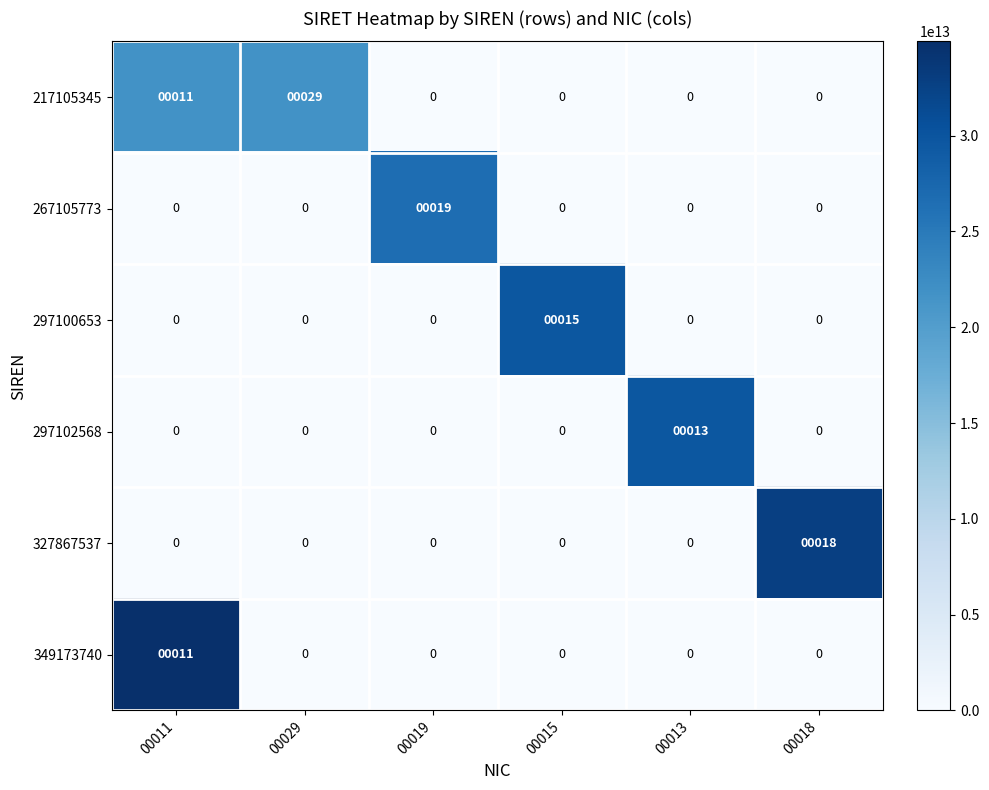

What is the difference between the maximum and minimum values in the 267105773 series?

19